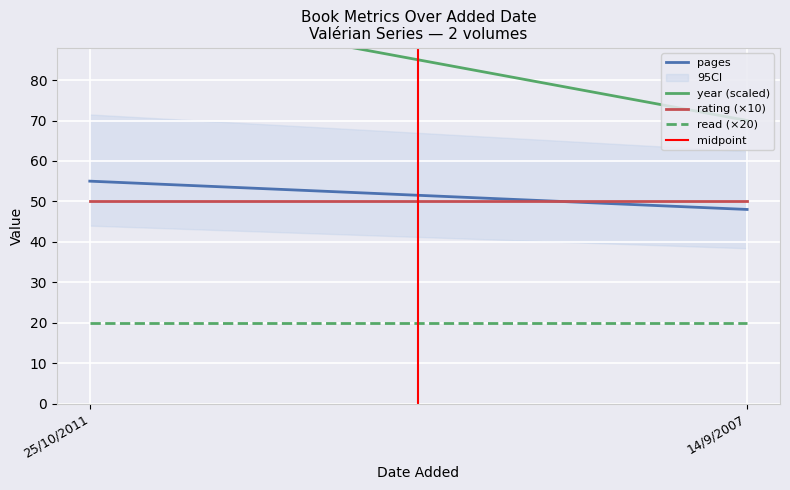

At how many categories does at least one series exceed 57?

2